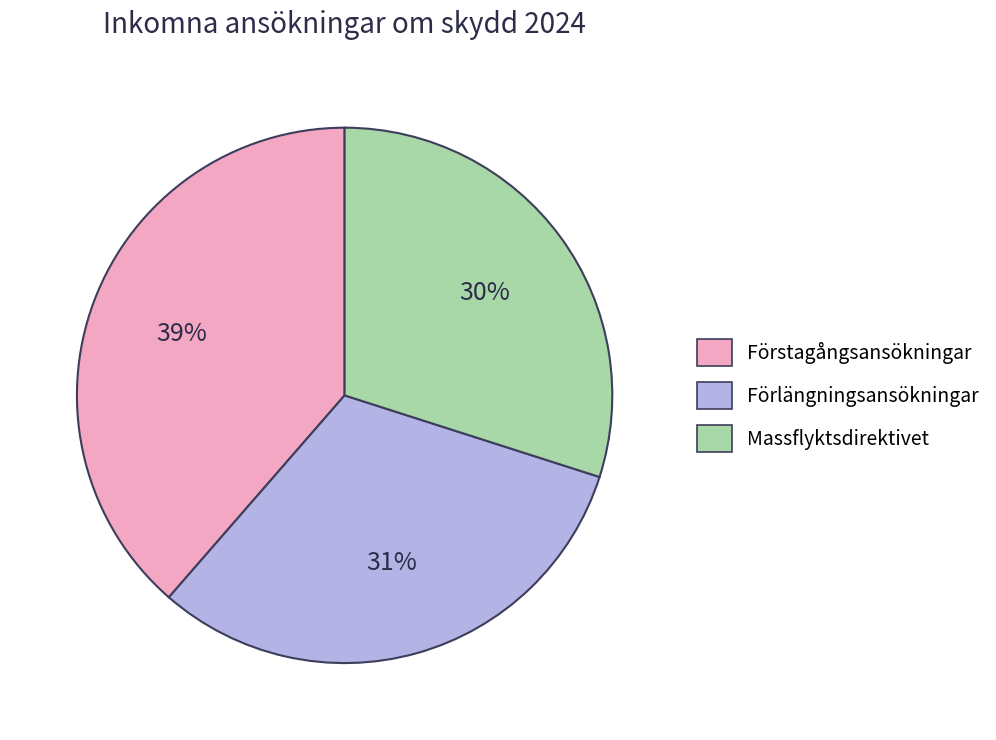

How many segments does this pie chart have?

3